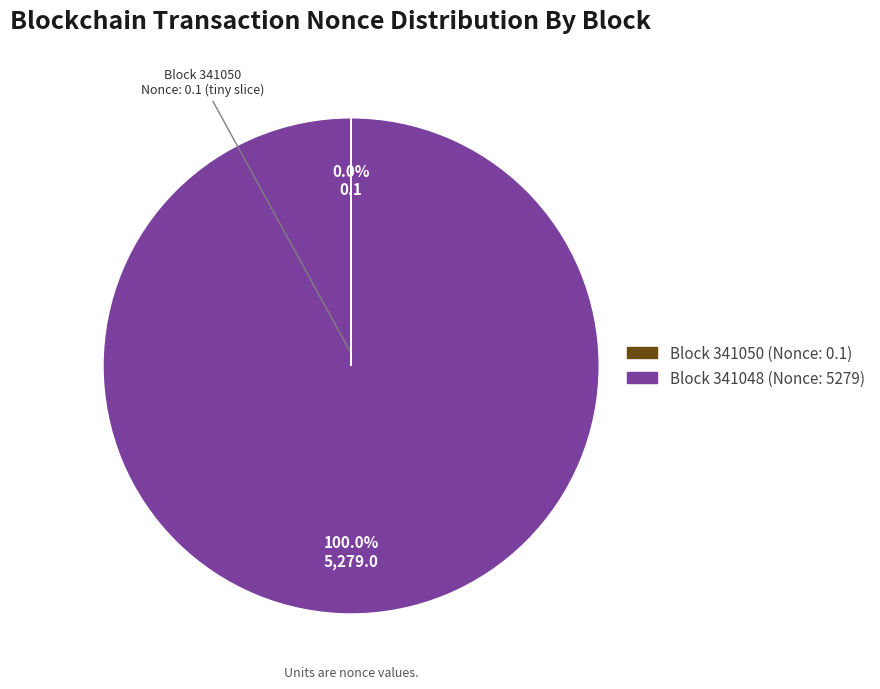

Is there a majority slice in this chart?

Yes